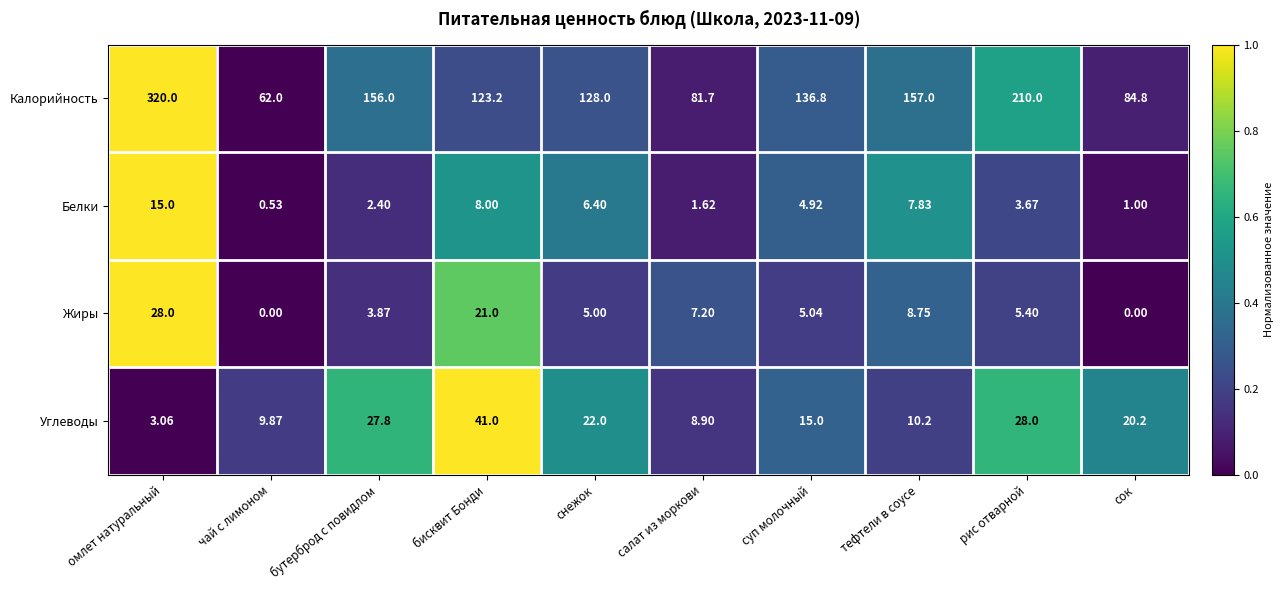

List the series in order of their peak value, highest first.

Калорийность, Углеводы, Жиры, Белки